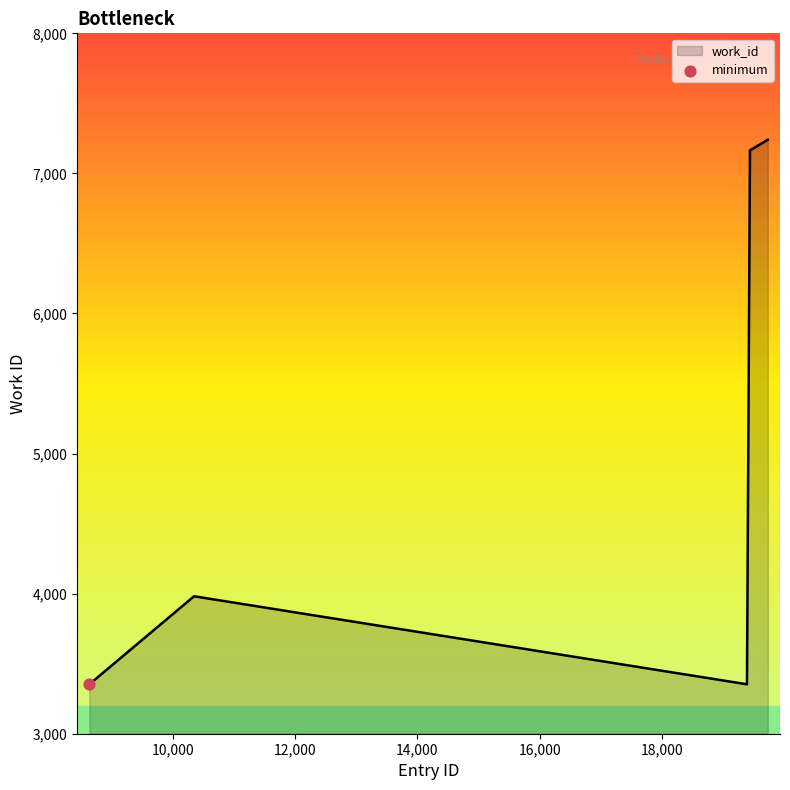

What is the average value?

4722